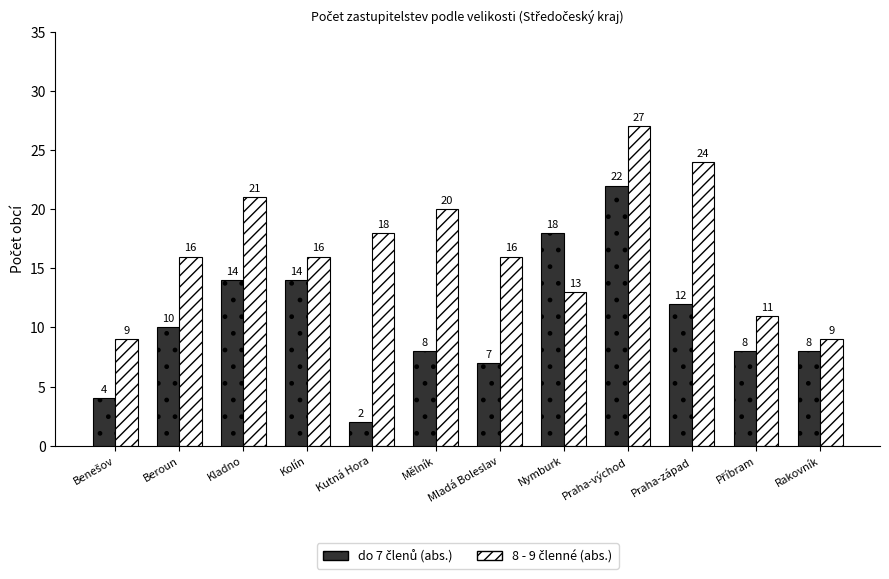

What is the maximum value shown in the chart?

27